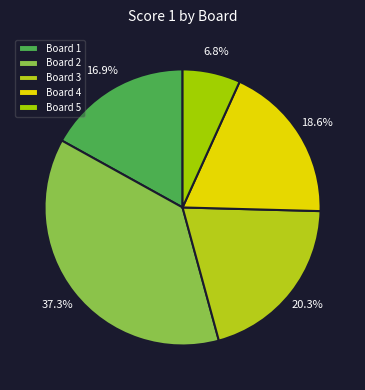

To the nearest percent, what is the average slice percentage?

20%